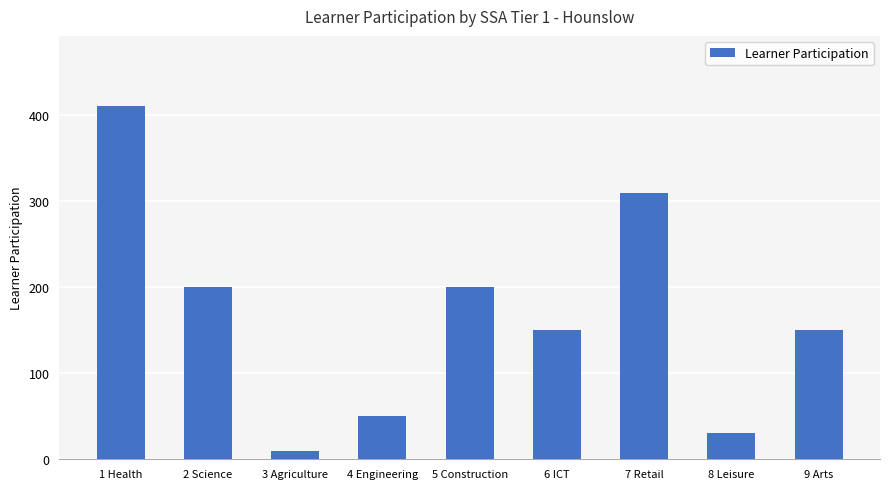

What is the average value?

168